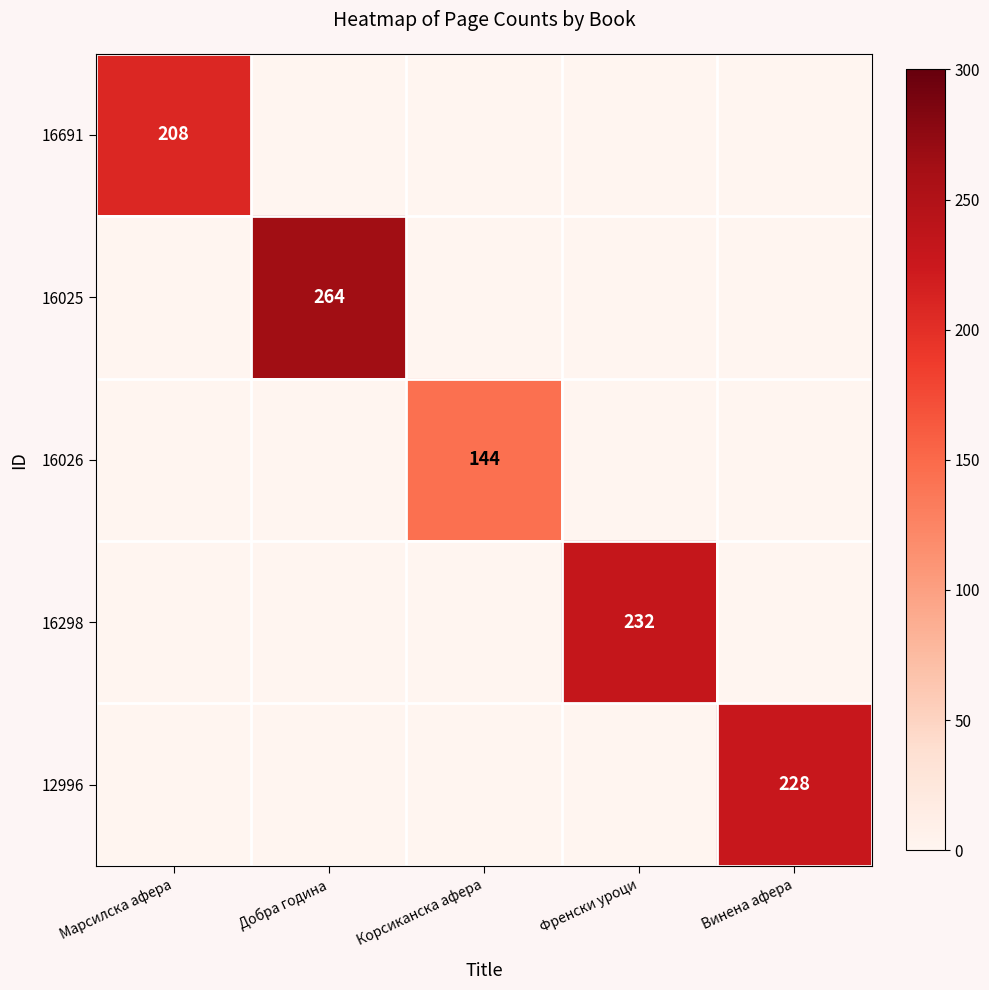

True or false: 12996 has a value of 328 at Винена афера.

False